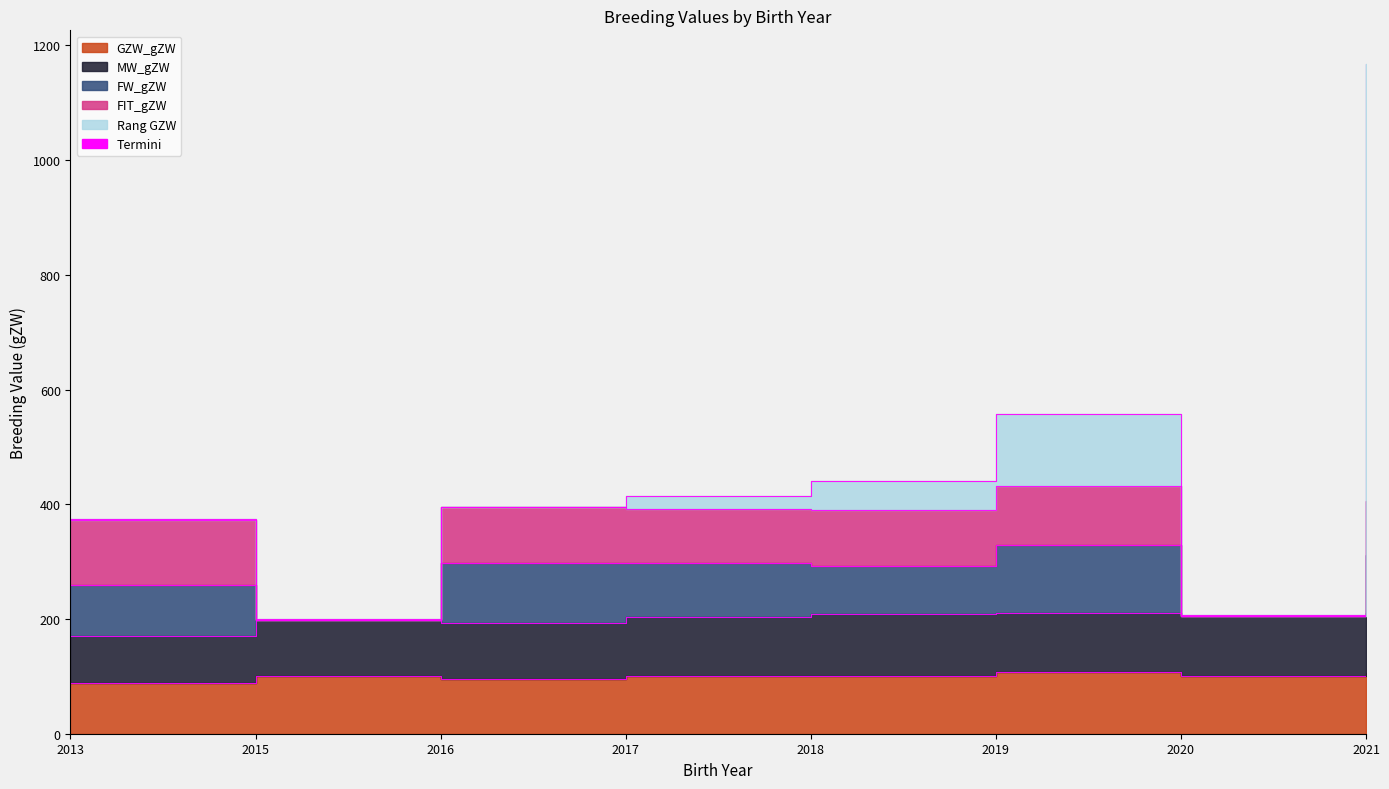

Where does the MW_gZW series first go above 104?

2018